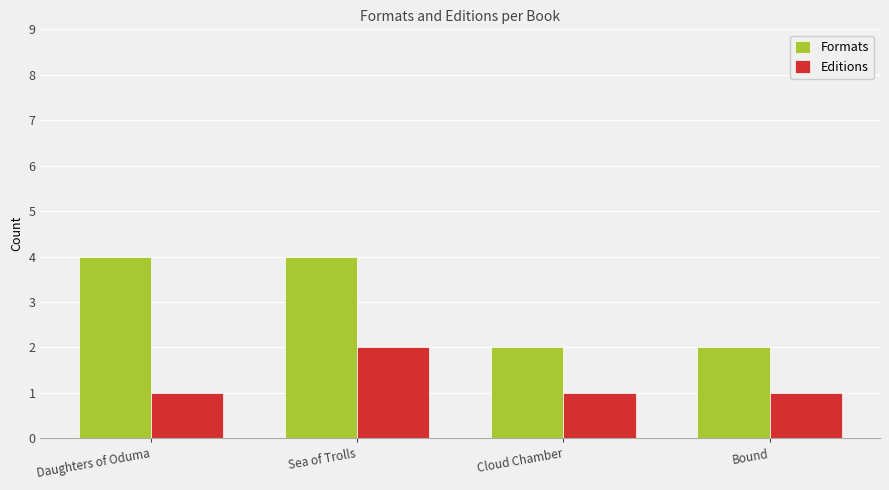

What is the difference between the maximum and minimum values in the Formats series?

2